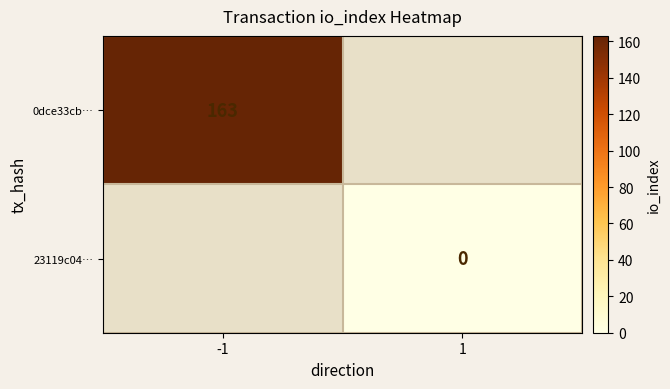

Is the value of 23119c04… at 1 greater than the value of 0dce33cb… at -1?

No